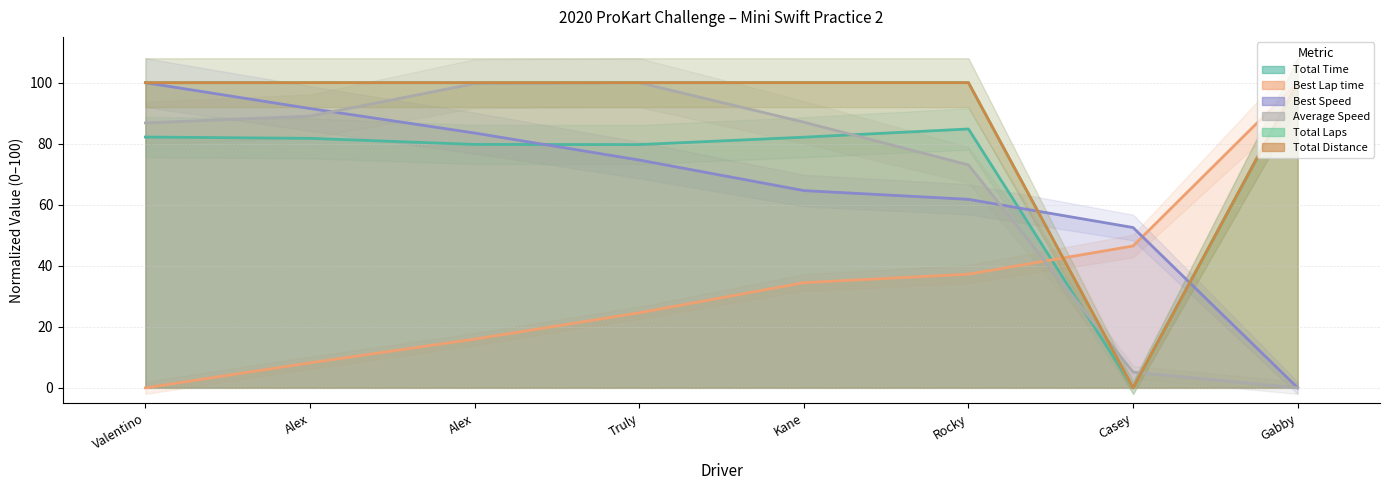

Between Rocky and Gabby, which series saw the biggest shift?

Average Speed